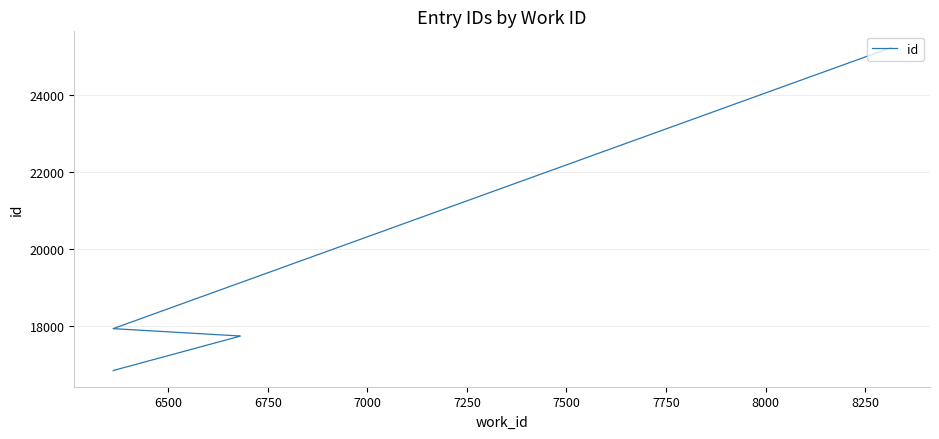

Reading left to right, extract all data points from this chart.

16829	16830	17726	17727	17728	17729	17921	25239	25240	25242